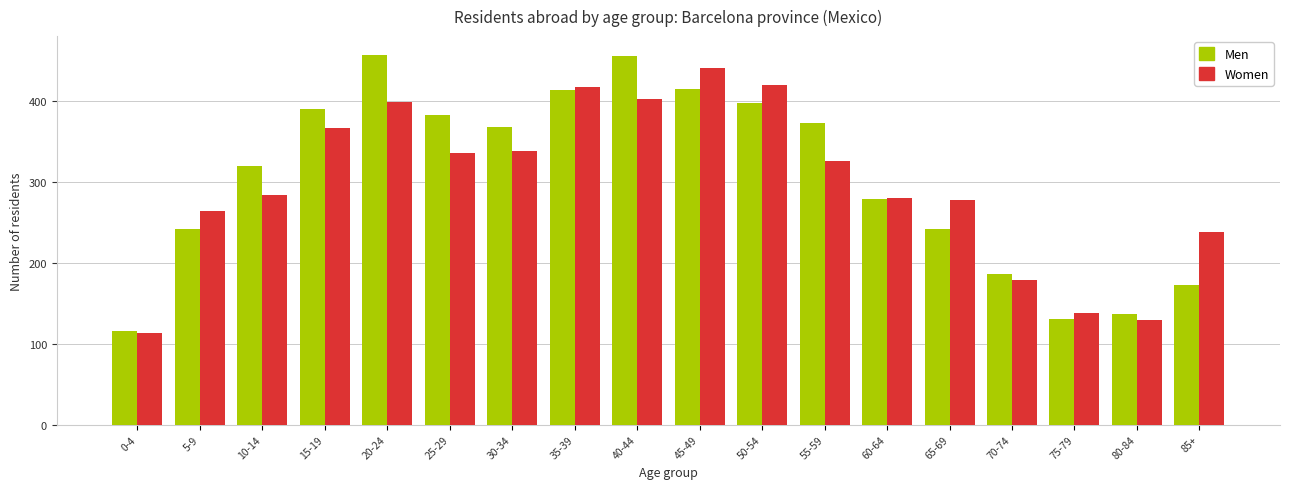

What position from the left is 75-79?

16